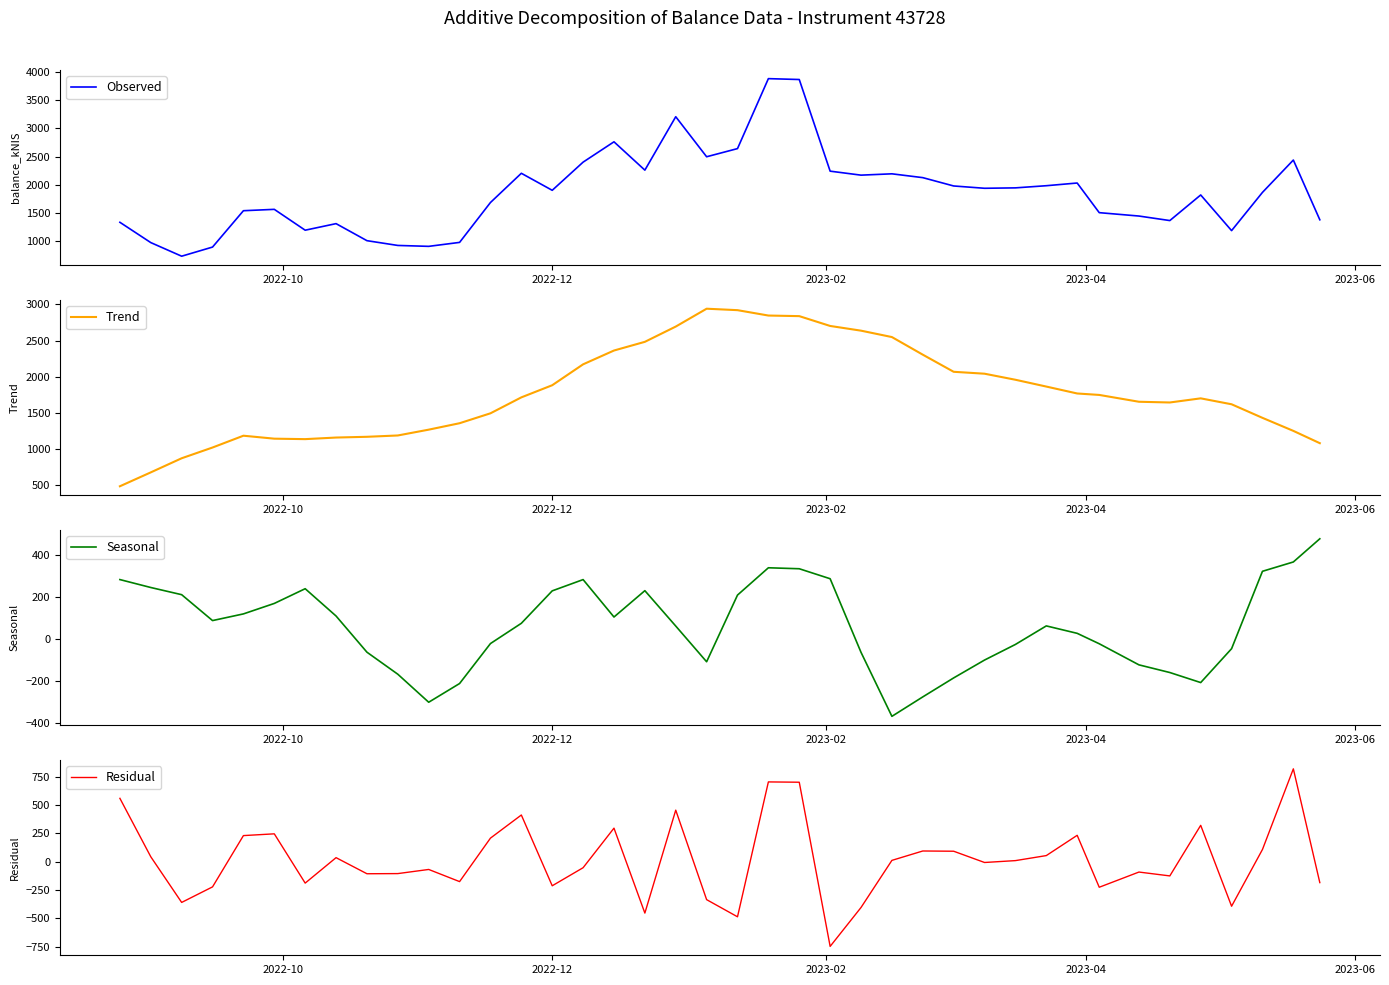

In Observed, how many points are lower than both neighbors (excluding endpoints)?

10